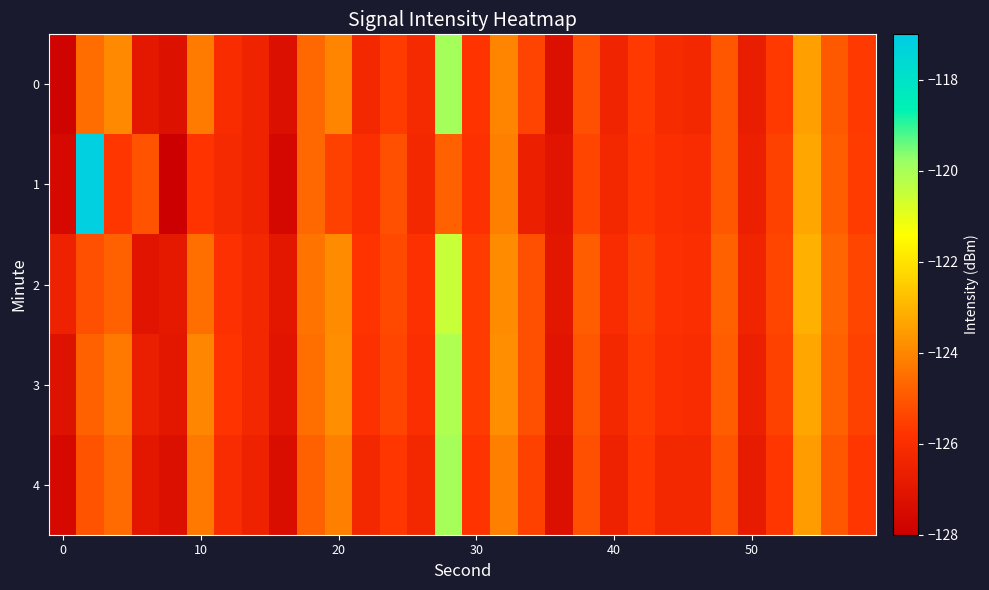

Reading right to left, what are all the values shown in this chart?

0: -125.6	-125.0	-123.4	-125.7	-126.7	-125.0	-126.2	-126.1	-125.7	-126.4	-125.2	-127.3	-125.4	-124.0	-125.8	-120.0	-126.2	-125.6	-126.2	-124.0	-124.7	-127.3	-126.5	-126.1	-124.3	-127.2	-126.9	-123.9	-124.5	-127.8
1: -125.6	-124.9	-123.3	-125.5	-126.6	-125.0	-126.1	-126.0	-125.7	-126.2	-125.4	-127.1	-126.6	-124.1	-125.9	-124.8	-126.3	-125.2	-126.0	-125.5	-124.7	-127.6	-126.5	-126.2	-125.8	-128.1	-125.1	-125.7	-117.2	-127.6
2: -125.4	-124.7	-123.1	-125.4	-126.4	-124.8	-126.0	-125.9	-125.5	-126.1	-124.9	-127.0	-125.2	-123.9	-125.6	-120.5	-125.9	-125.3	-125.8	-123.9	-124.4	-127.0	-126.2	-125.9	-124.5	-126.9	-127.1	-124.8	-125.2	-126.5
3: -125.5	-124.8	-123.3	-125.5	-126.6	-124.9	-126.1	-126.0	-125.6	-126.2	-125.0	-127.1	-125.2	-123.8	-125.6	-120.1	-126.0	-125.4	-125.9	-123.8	-124.5	-127.1	-126.2	-125.8	-124.0	-127.0	-126.7	-124.3	-124.8	-127.2
4: -125.7	-125.0	-123.5	-125.7	-126.8	-125.1	-126.3	-126.2	-125.7	-126.5	-125.2	-127.3	-125.5	-124.1	-125.8	-120.0	-126.2	-125.7	-126.2	-124.1	-124.8	-127.4	-126.5	-126.1	-124.3	-127.3	-127.0	-124.6	-125.1	-127.6